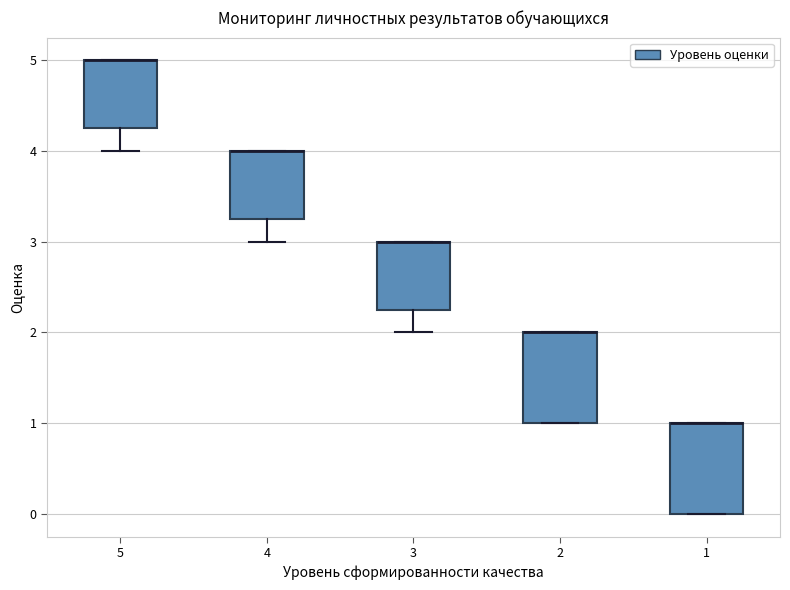

Where does the lower whisker of the box at x = 3 end on the y-axis? The values are not printed on the chart, so give them approximately, as read against the axis.

2.0